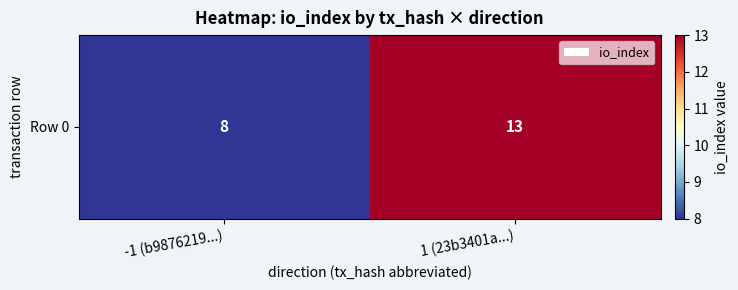

Rank the categories by value from highest to lowest.

1 (23b3401a...), -1 (b9876219...)